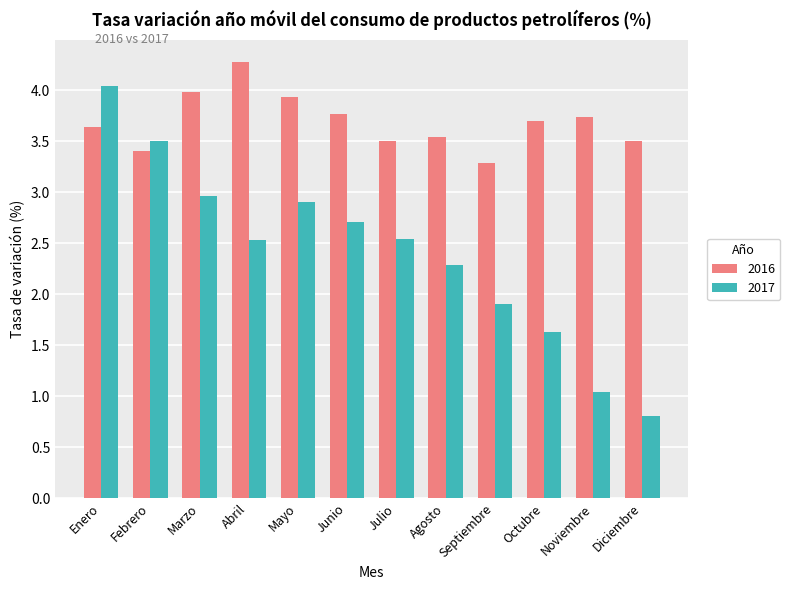

Which category has the highest value in the 2017 series?

Enero